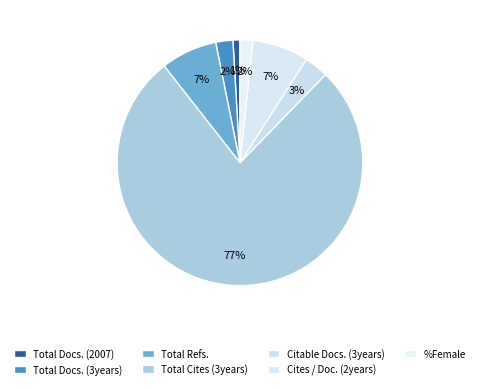

Is it true that %Female is 2% of the pie?

True